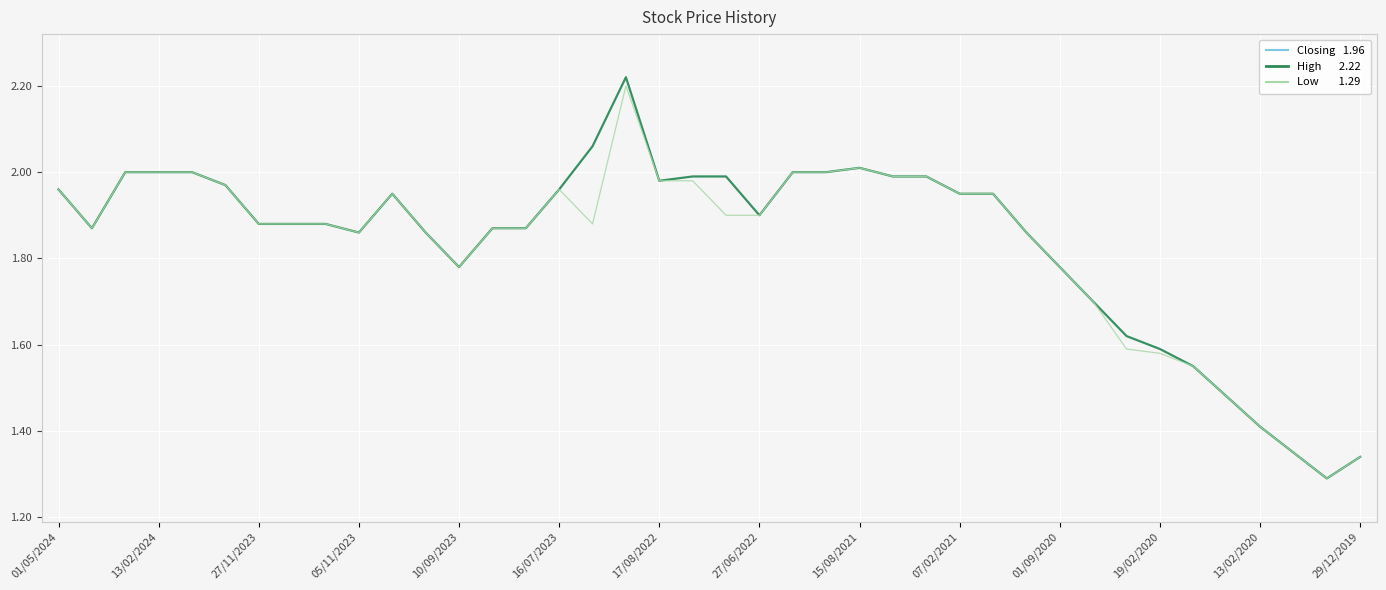

Is this an area chart (filled region under the line)?

No